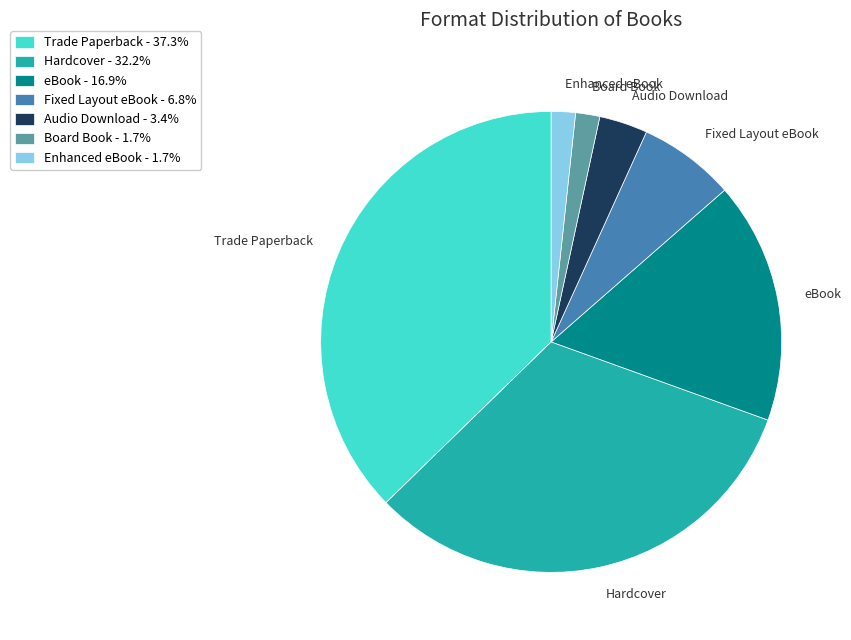

Between Board Book and Trade Paperback, which is larger?

Trade Paperback